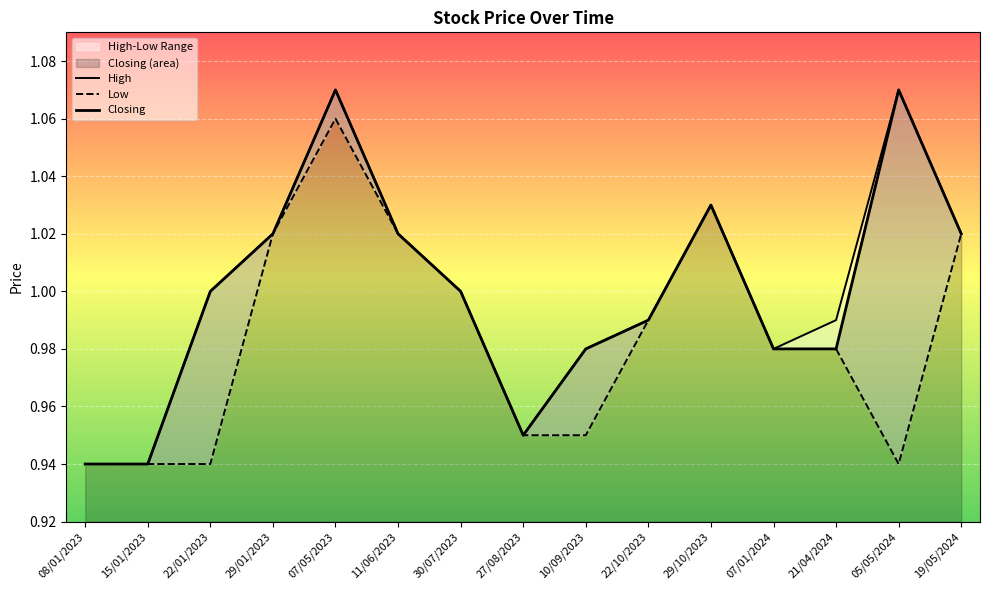

True or false: Low and High intersect in this chart.

False